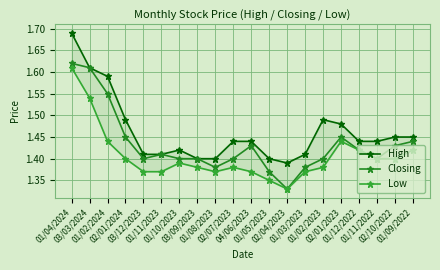

In High, how many points are lower than both neighbors (excluding endpoints)?

1